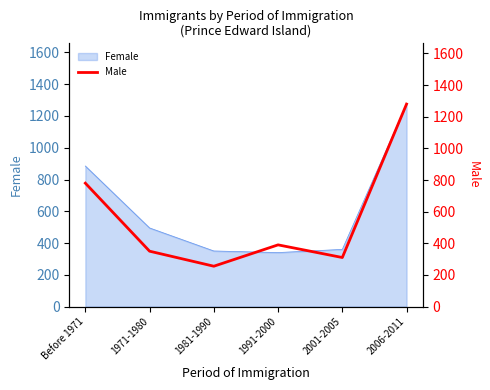

The chart shows a value of 1280 at 2006-2011. True or false?

True